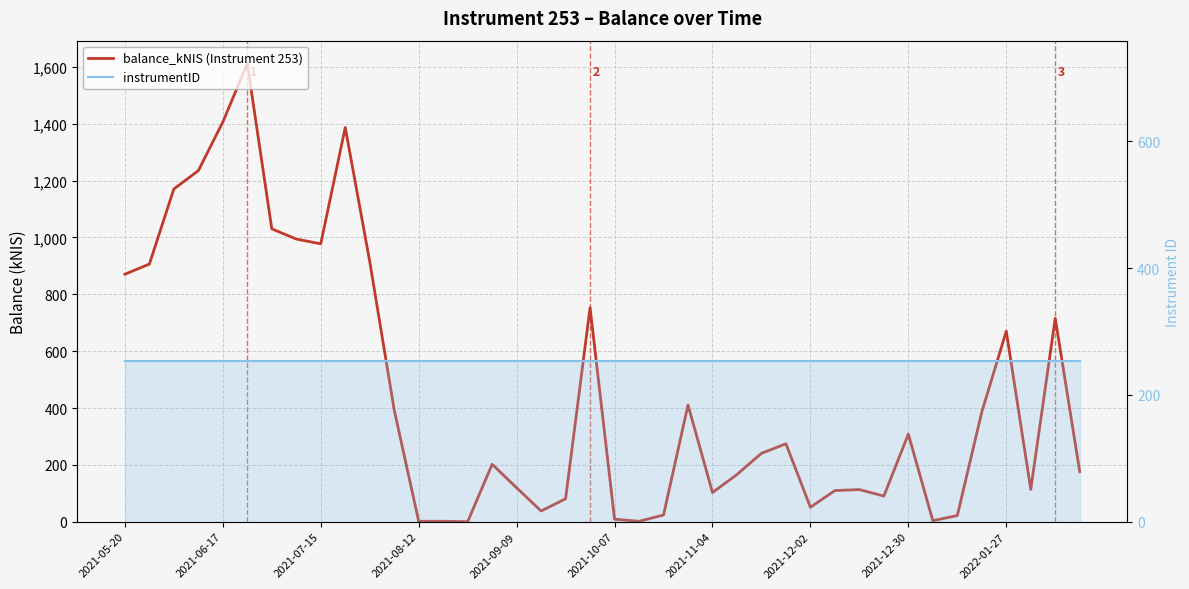

What are all the series names shown in the legend?

balance_kNIS (Instrument 253), instrumentID